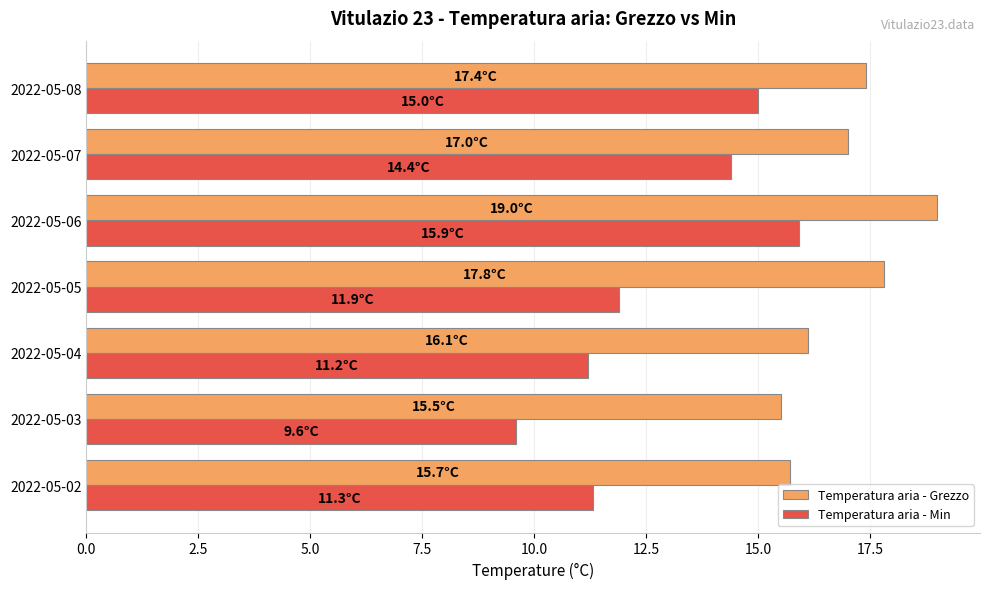

Which series has the widest spread of values?

Temperatura aria - Min